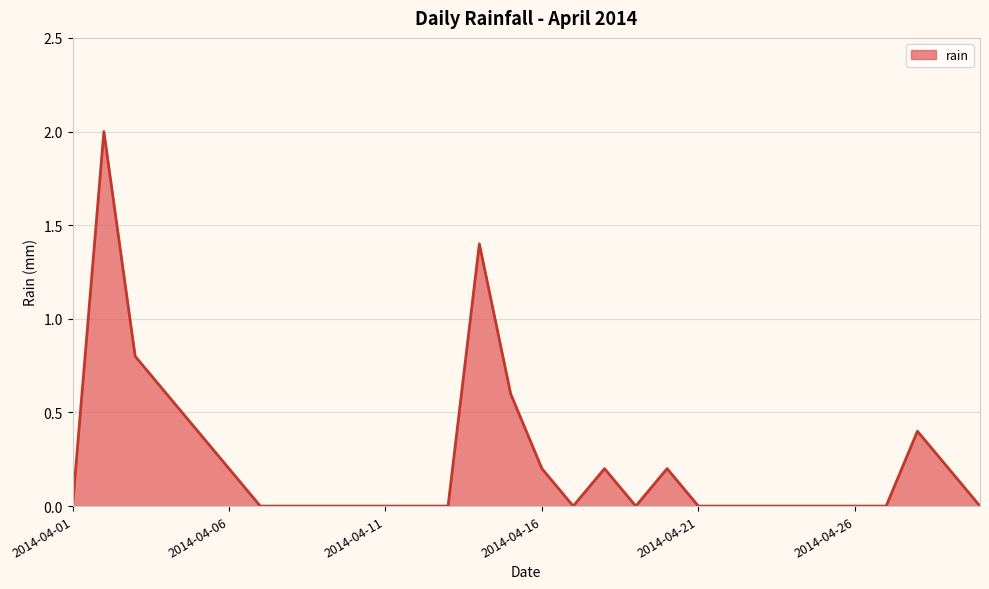

What is the difference between the maximum and minimum values?

2.0